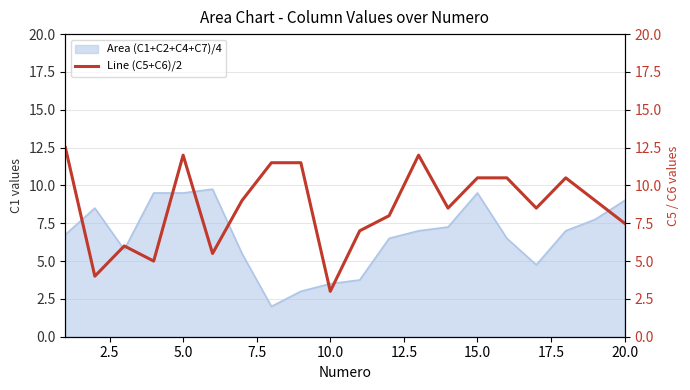

The value of Area (C1+C2+C4+C7)/4 at 15.0 is 13.4. True or false?

False